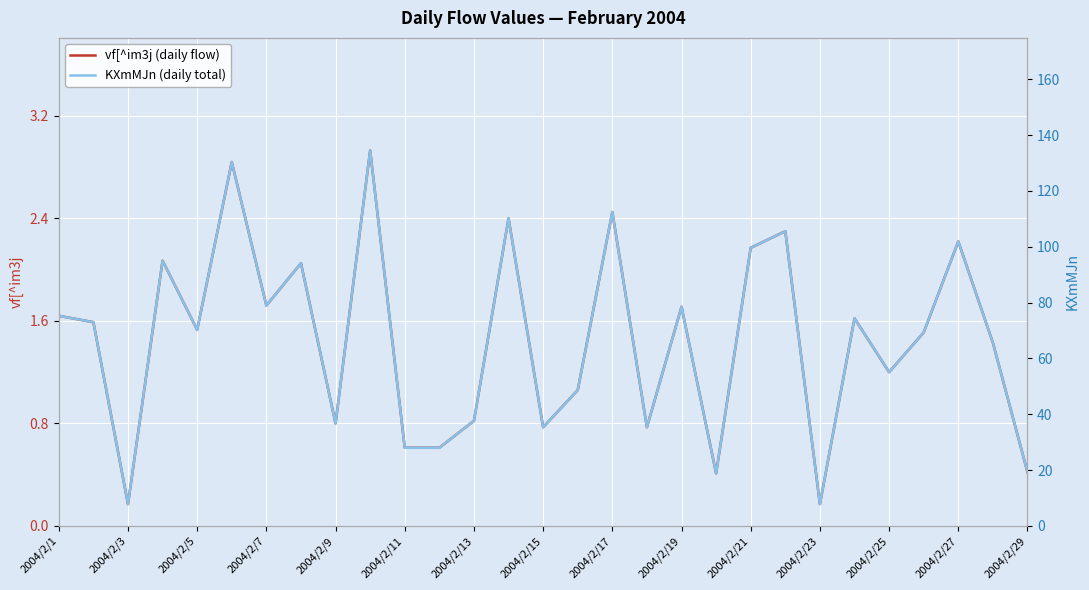

The value of vf[^im3j (daily flow) at 2004/2/23 is 0.3. True or false?

False